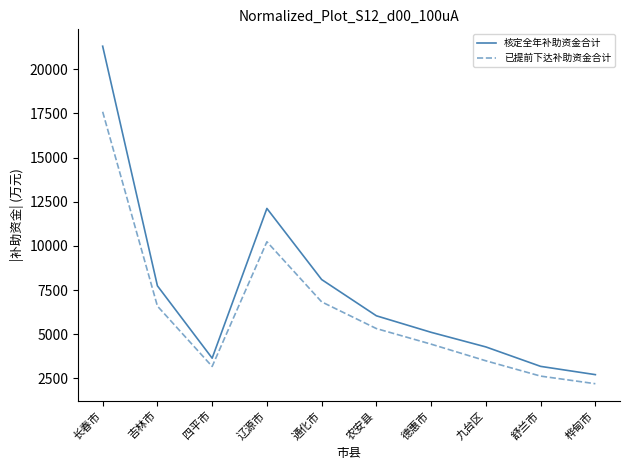

At which label does 核定全年补助资金合计 first exceed 6042?

长春市